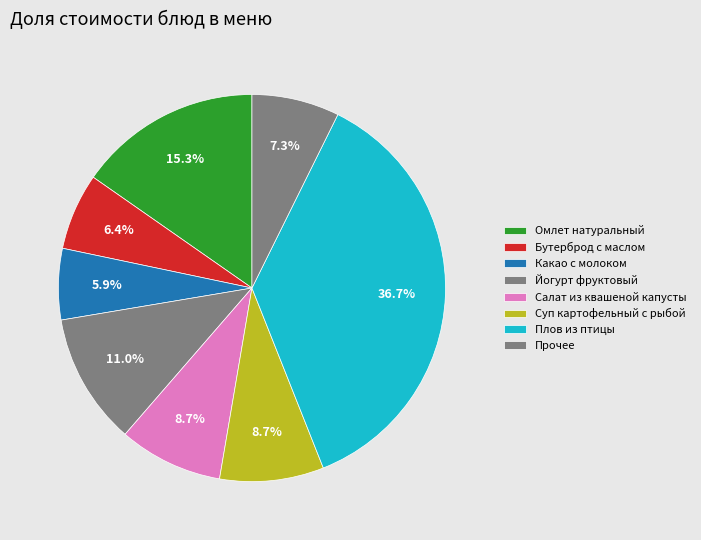

Count the number of slices in the pie.

8